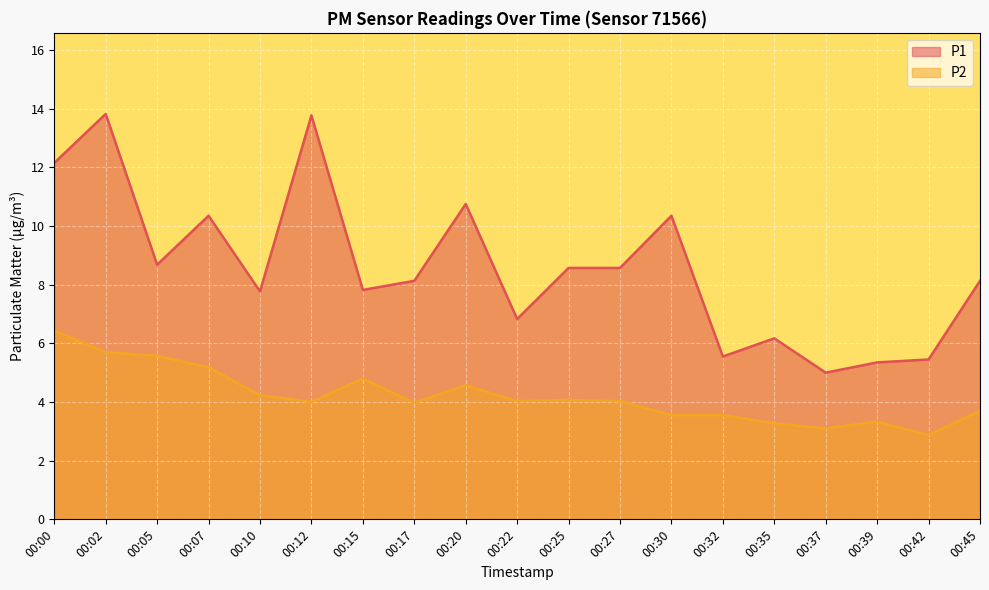

Which series has the largest total across all categories?

P1